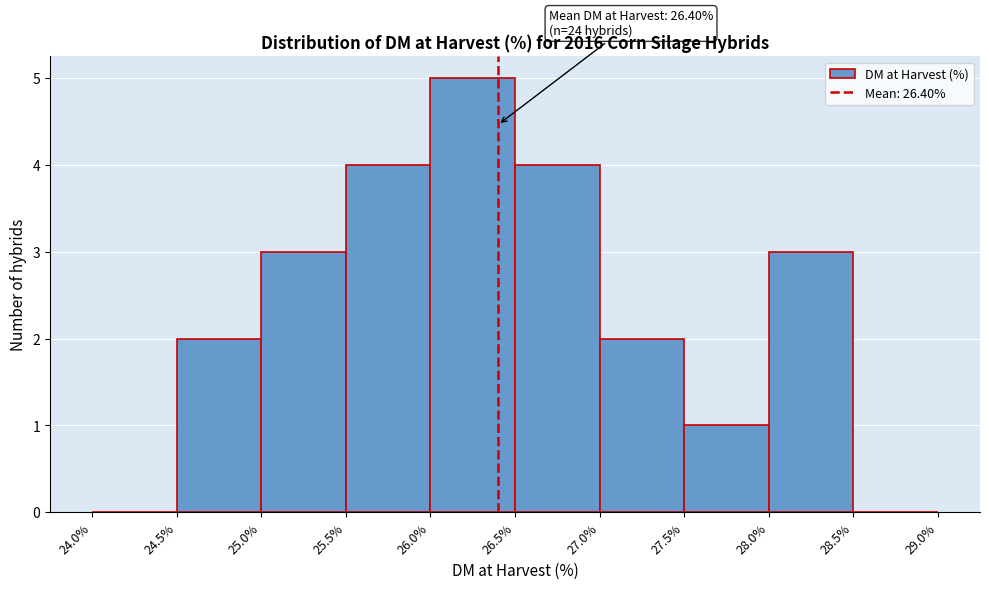

Over which range of the x-axis is the bar tallest?

26.0% to 26.5%